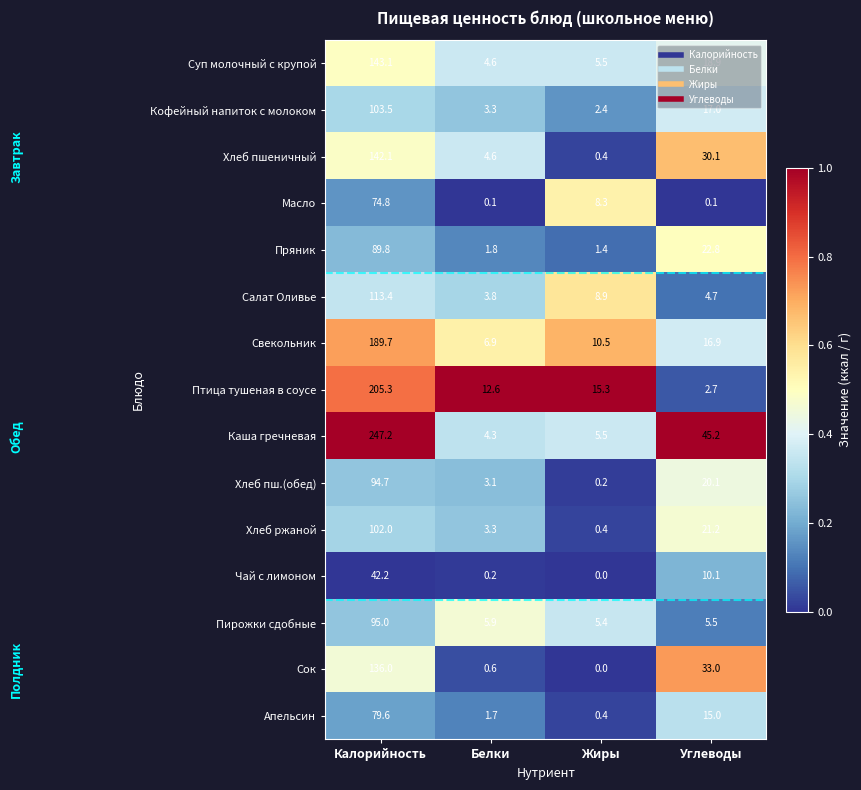

Where is Масло nearest to the value 37?

Жиры